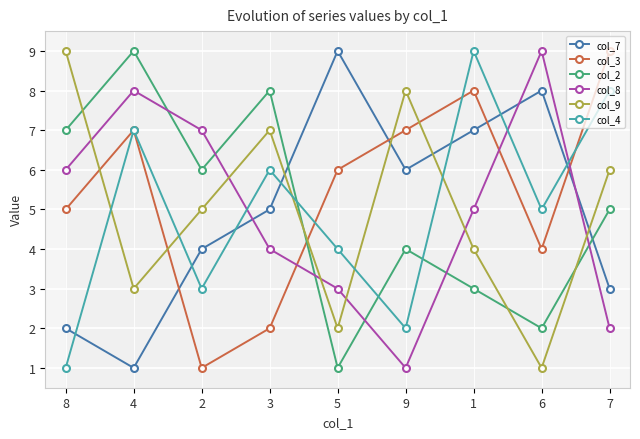

The col_2 series shows 11 at 8. True or false?

False